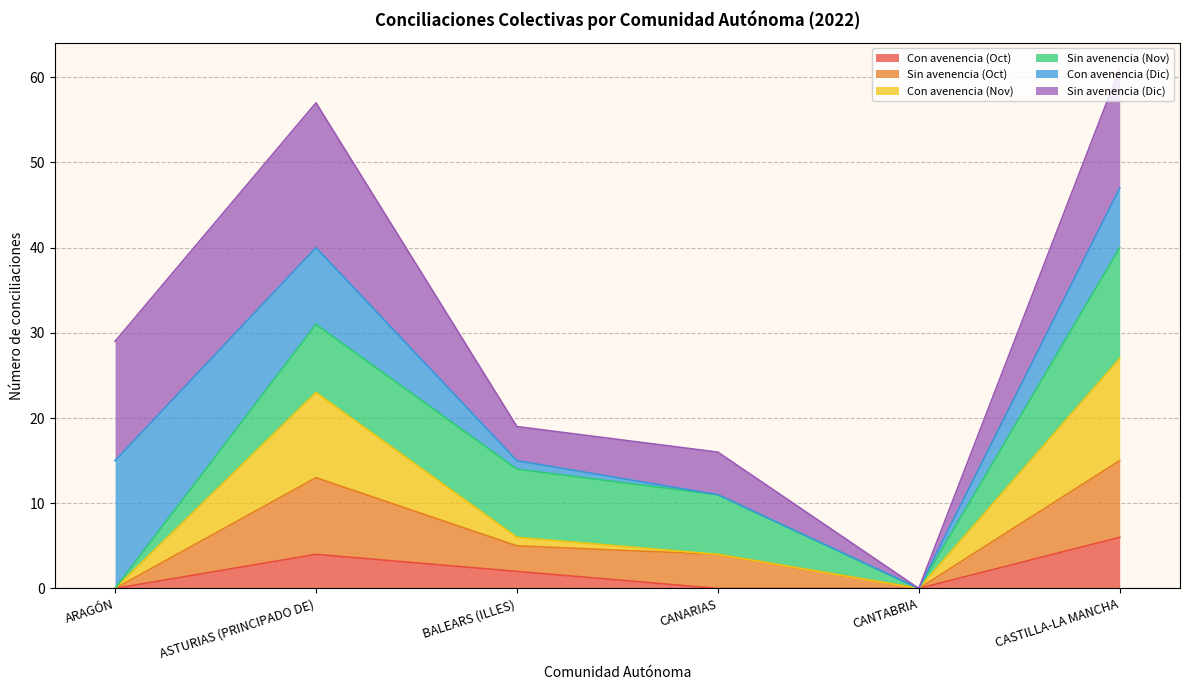

What is the total value across all series at ARAGÓN?

29